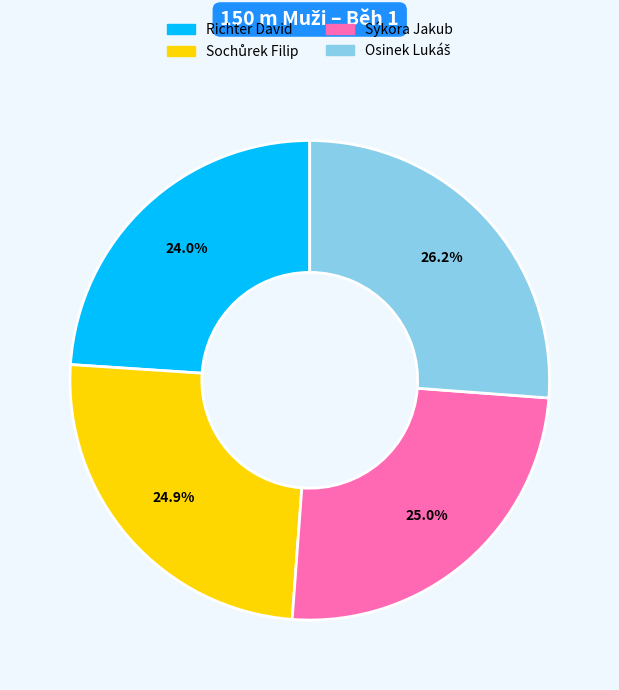

Which category has the smallest portion of the pie?

Richter David